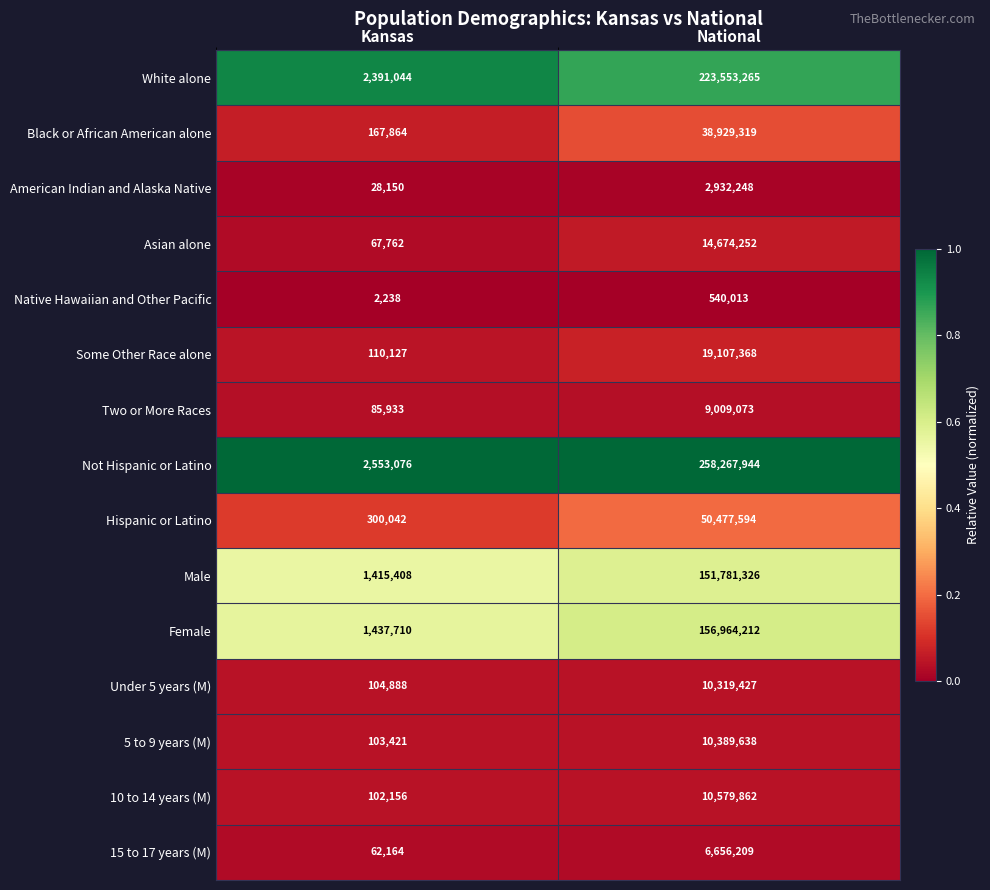

Which series changed the most between Kansas and National?

Not Hispanic or Latino